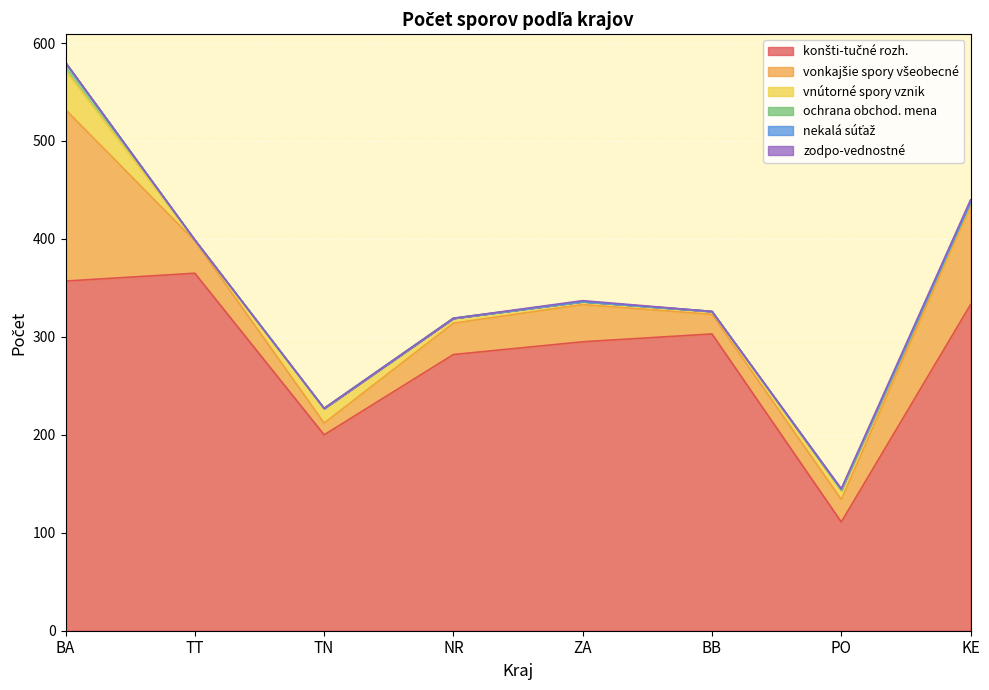

Count the ochrana obchod. mena values in the range 0 to 1.

7